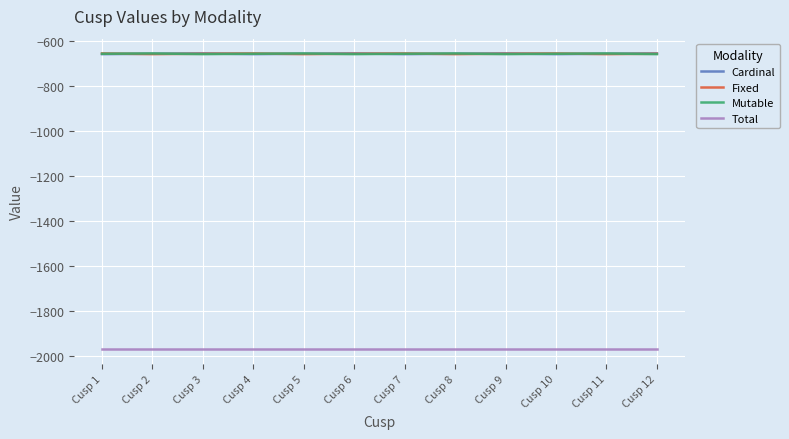

How many values in the Cardinal series exceed -656?

4